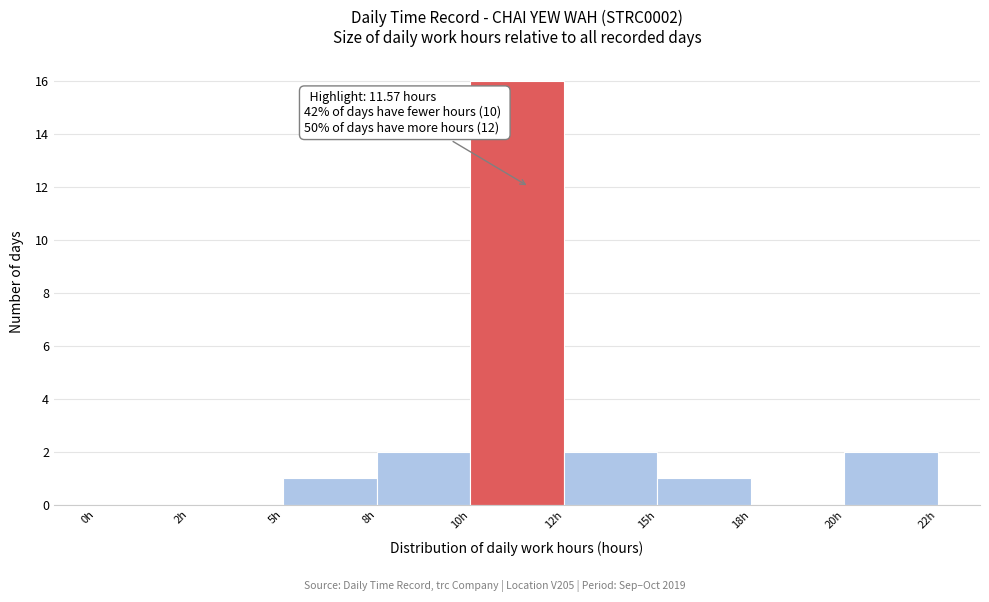

Reading left to right, transcribe all the data shown in this chart.

0h=0	2h=0	5h=1	8h=2	10h=16	12h=2	15h=1	18h=0	20h=2